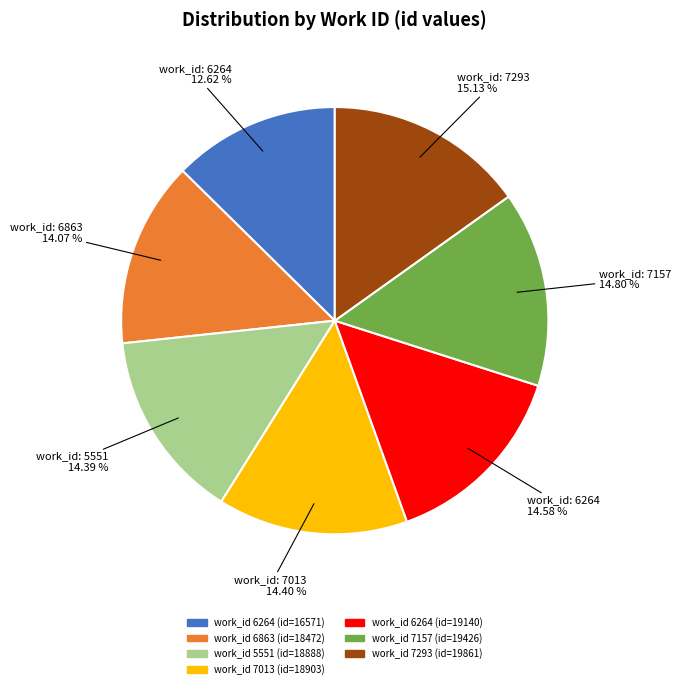

What is the smallest slice in the pie chart?

work_id 6264 (id=16571)